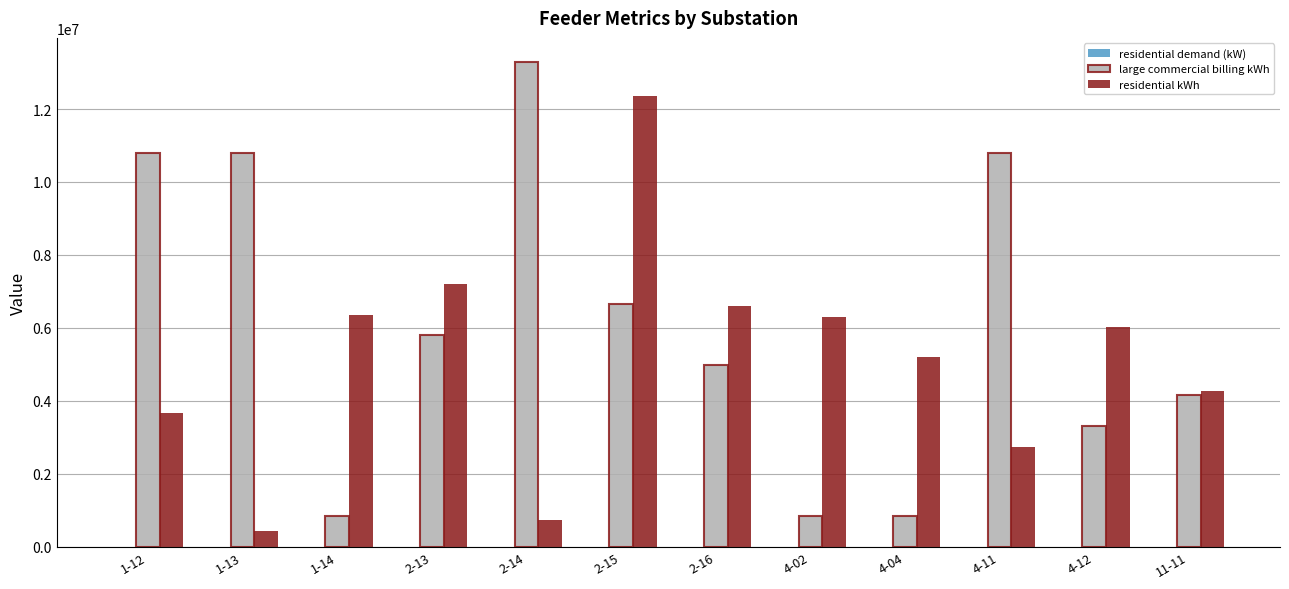

Which series has the largest total across all categories?

large commercial billing kWh